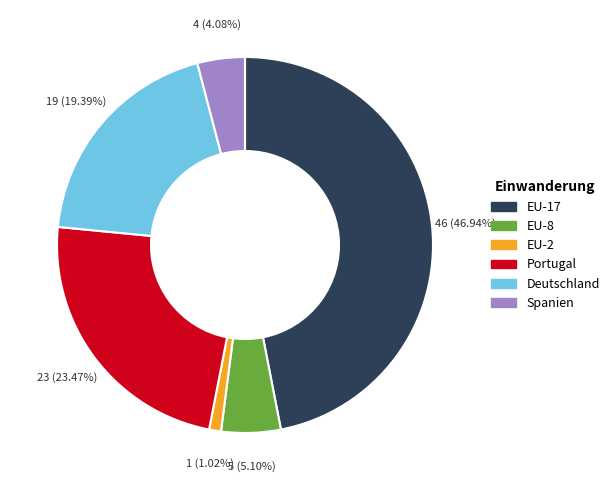

To the nearest percent, what portion does EU-2 represent?

1%